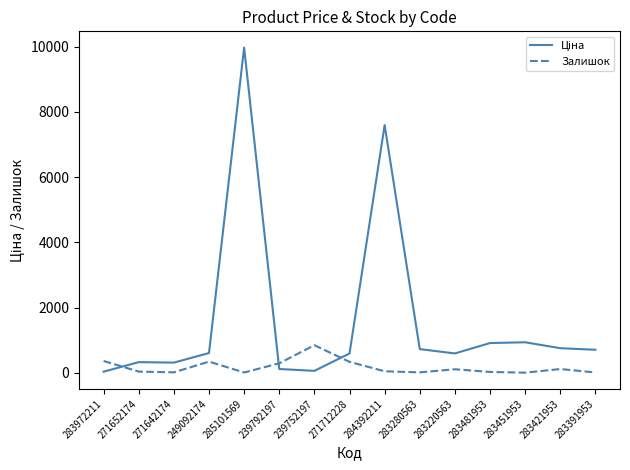

What is the total value across all series at 249092174?

944.7